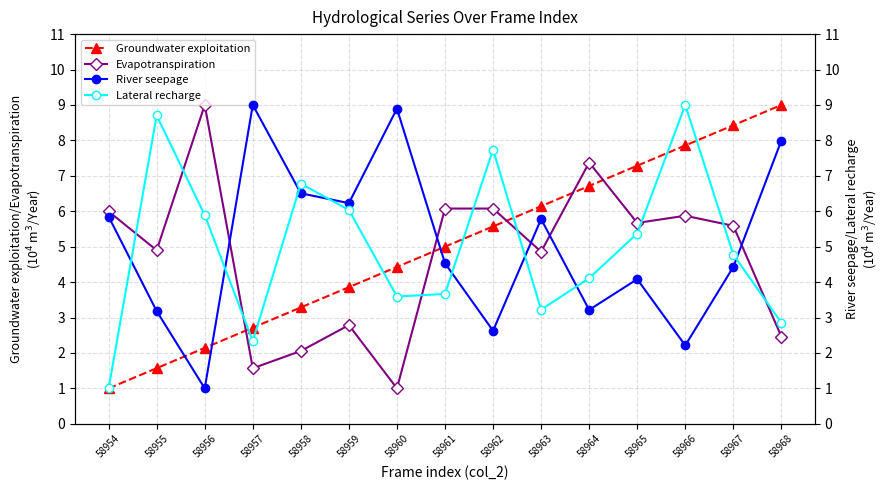

Is it true that River seepage equals 3.9 at 58966?

False